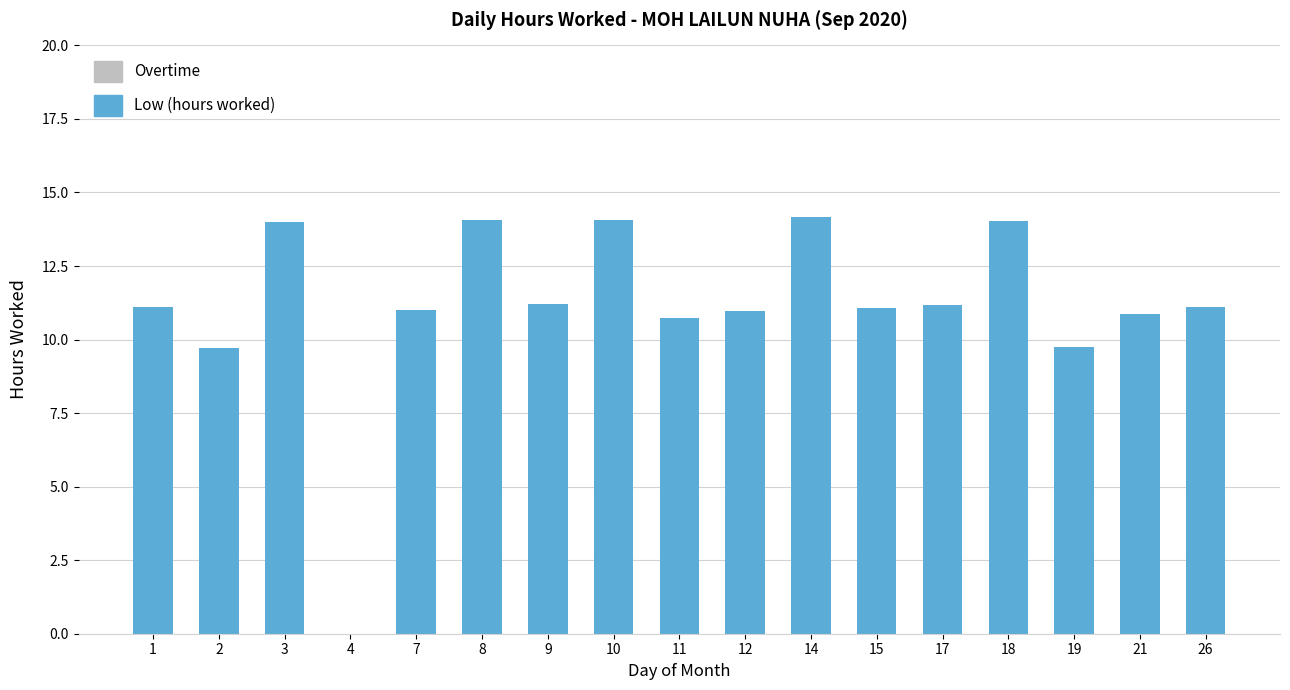

True or false: the data shows 3.2 at 11.

False